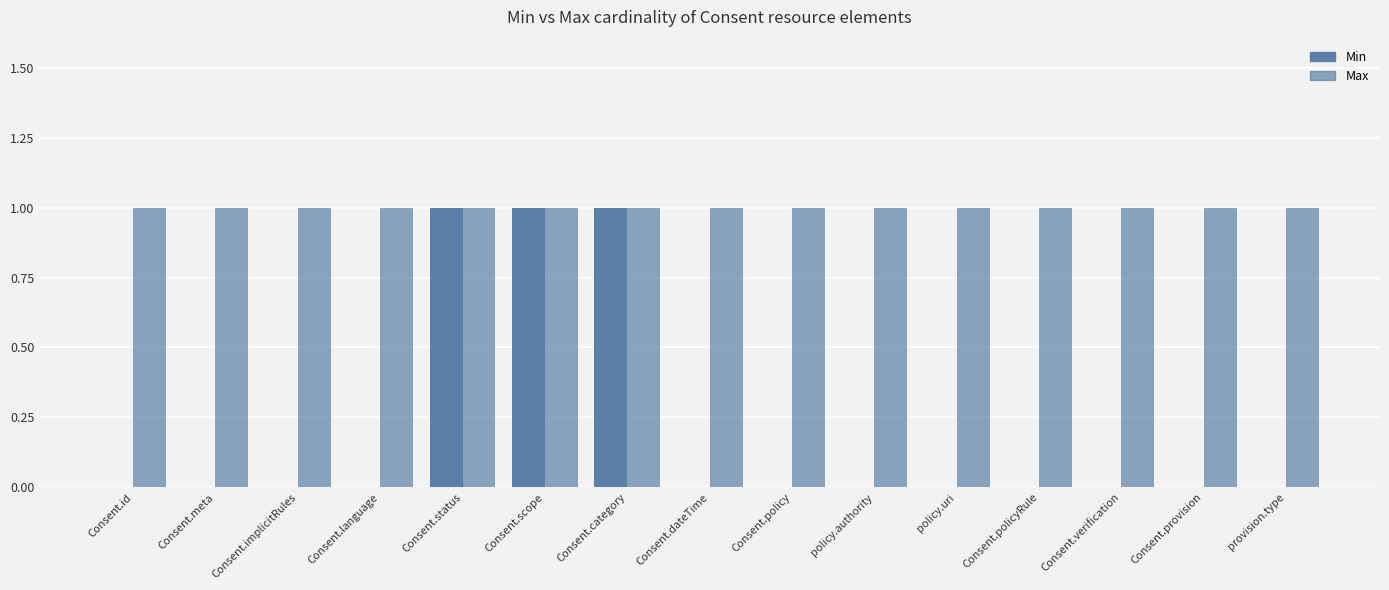

Which series has the largest total across all categories?

Max